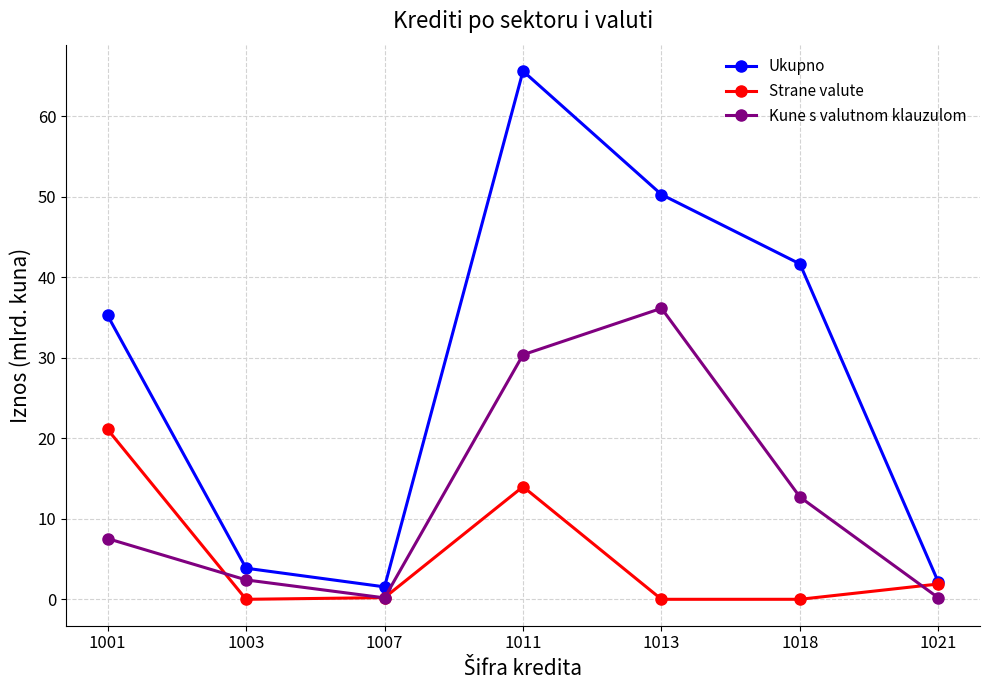

What is the maximum value for Strane valute?

21.1